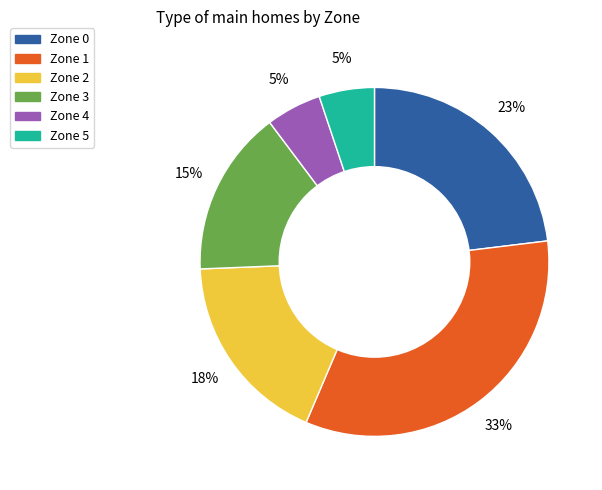

To the nearest percent, what percentage of the pie is Zone 5?

5%